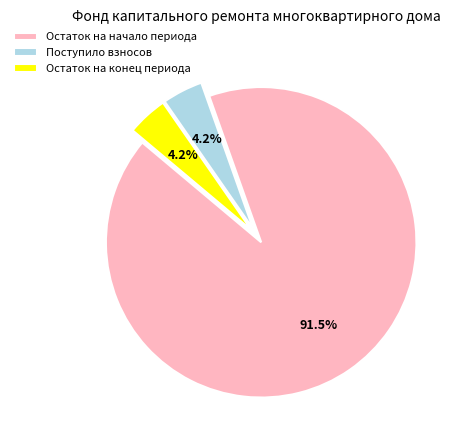

To the nearest percent, what portion does Остаток на конец периода represent?

4%